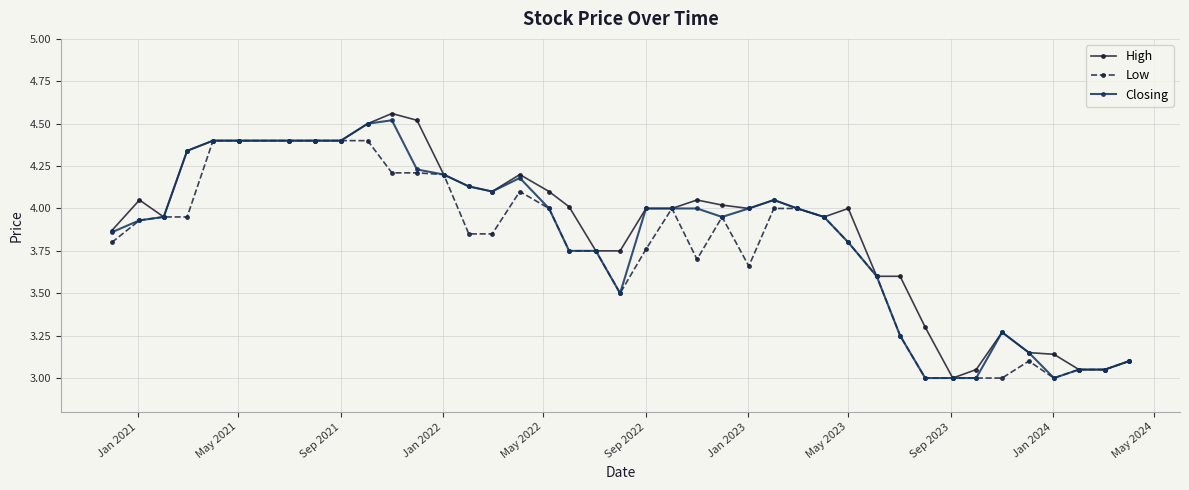

How many distinct data groups are displayed?

3